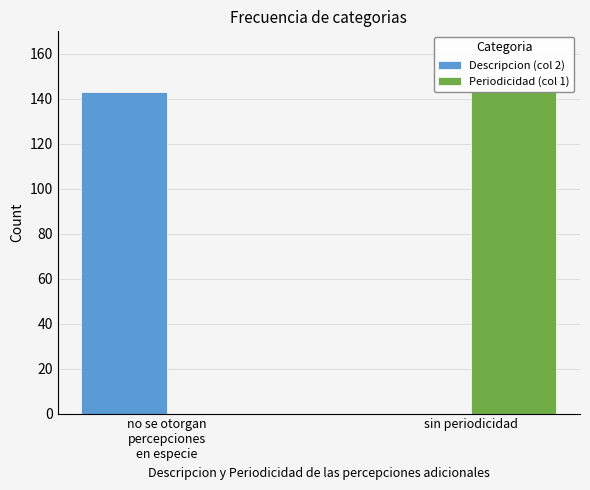

Is the value of Periodicidad (col 1) at sin periodicidad greater than the value of Descripcion (col 2) at sin periodicidad?

Yes